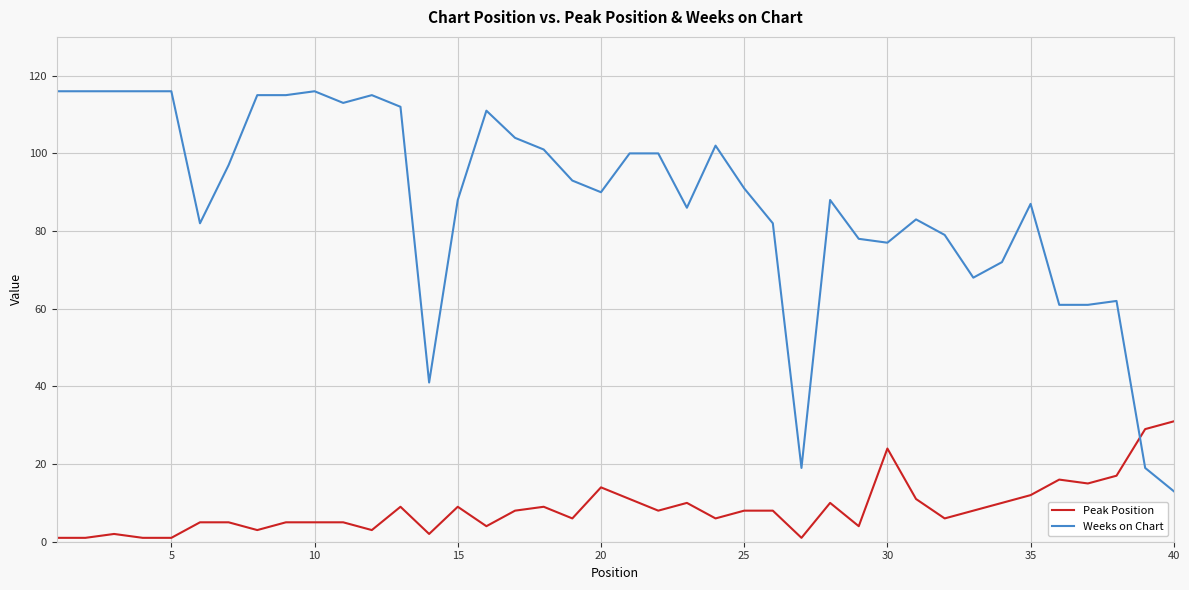

Which series has the widest spread of values?

Weeks on Chart